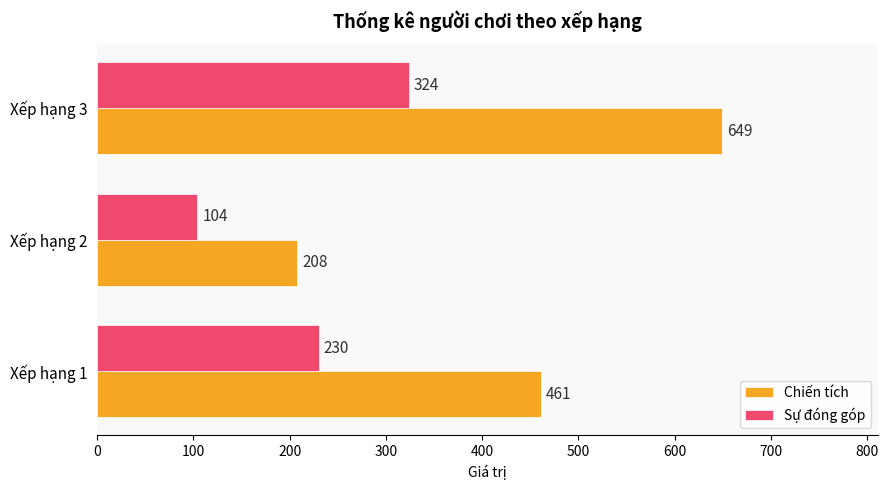

Count the Sự đóng góp values in the range 104 to 324.

3